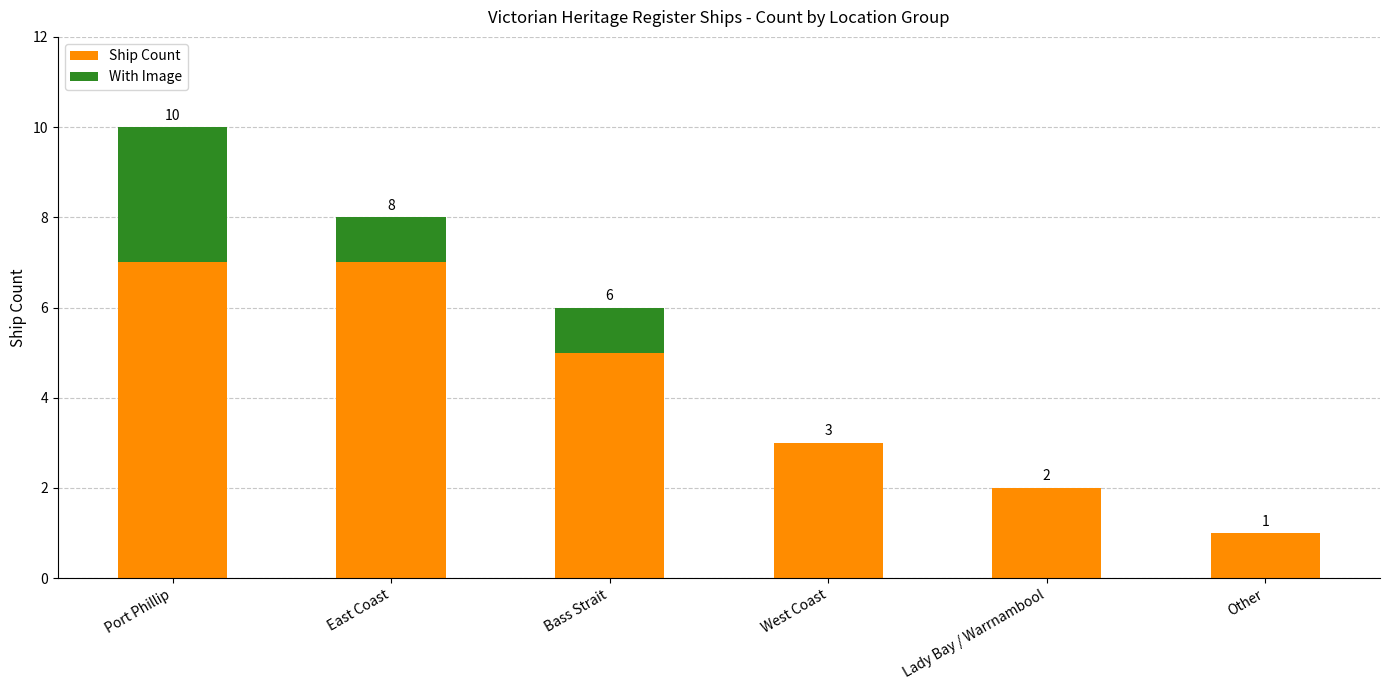

At which category is the sum across all series the highest?

Port Phillip